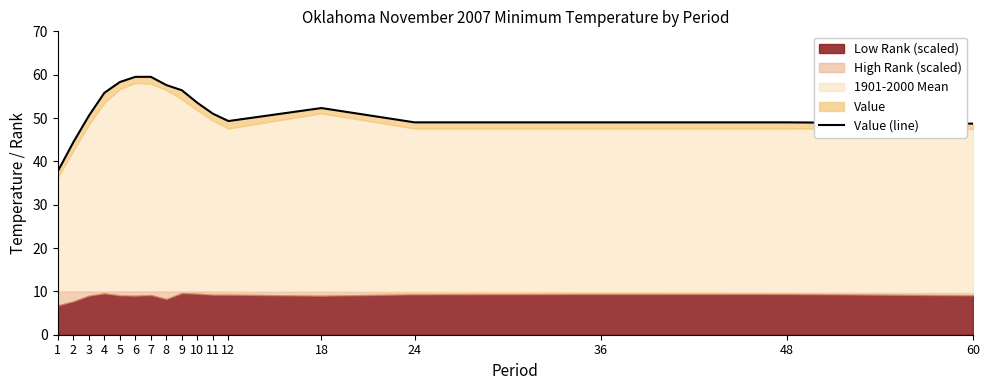

Reading left to right, extract all data points from this chart.

37.7	44.4	50.5	55.8	58.3	59.5	59.5	57.6	56.4	53.5	51.0	49.3	52.3	49.0	49.0	49.0	48.7